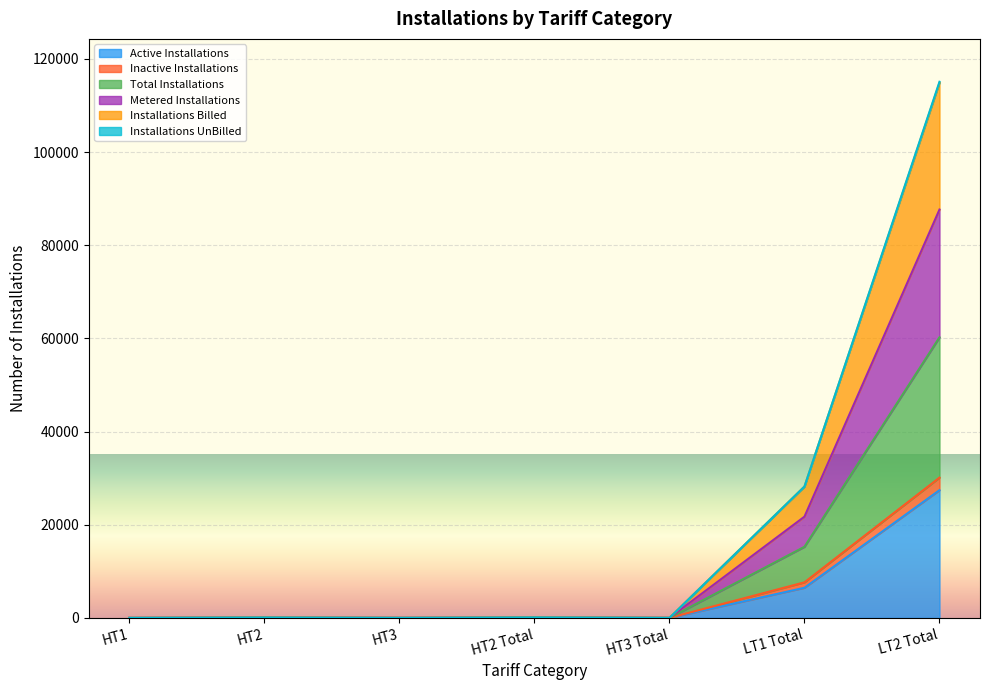

The value of Active Installations at HT1 is 2. True or false?

False